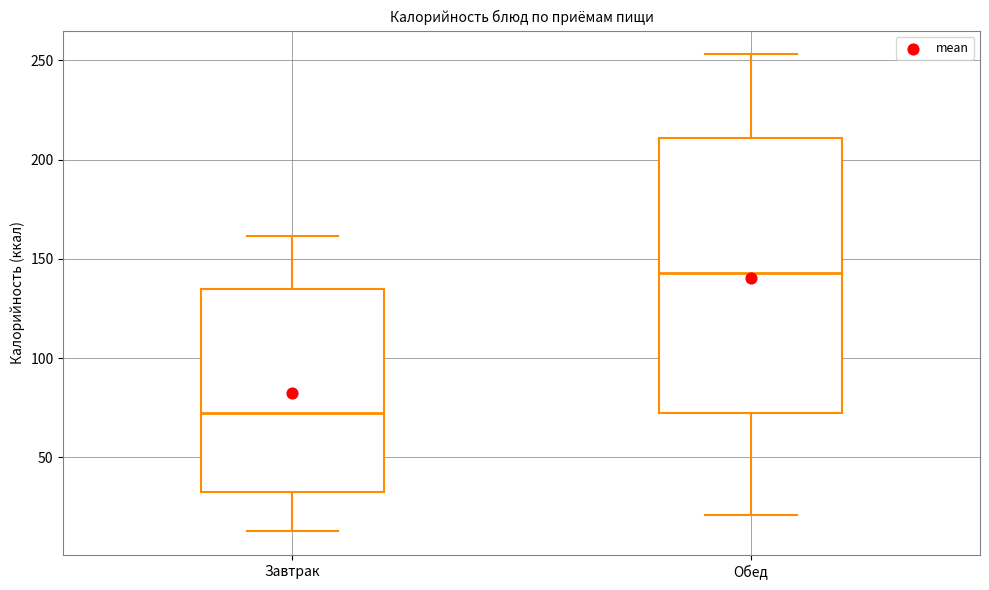

Reading left to right, read every box against the y-axis: the position of its median line, the range the box covers, and the ends of its whiskers. The values are not printed on the chart, so give them approximately, as read against the axis.

Завтрак: median 70, box 35 to 135, whiskers 15 to 160
Обед: median 145, box 75 to 210, whiskers 20 to 255